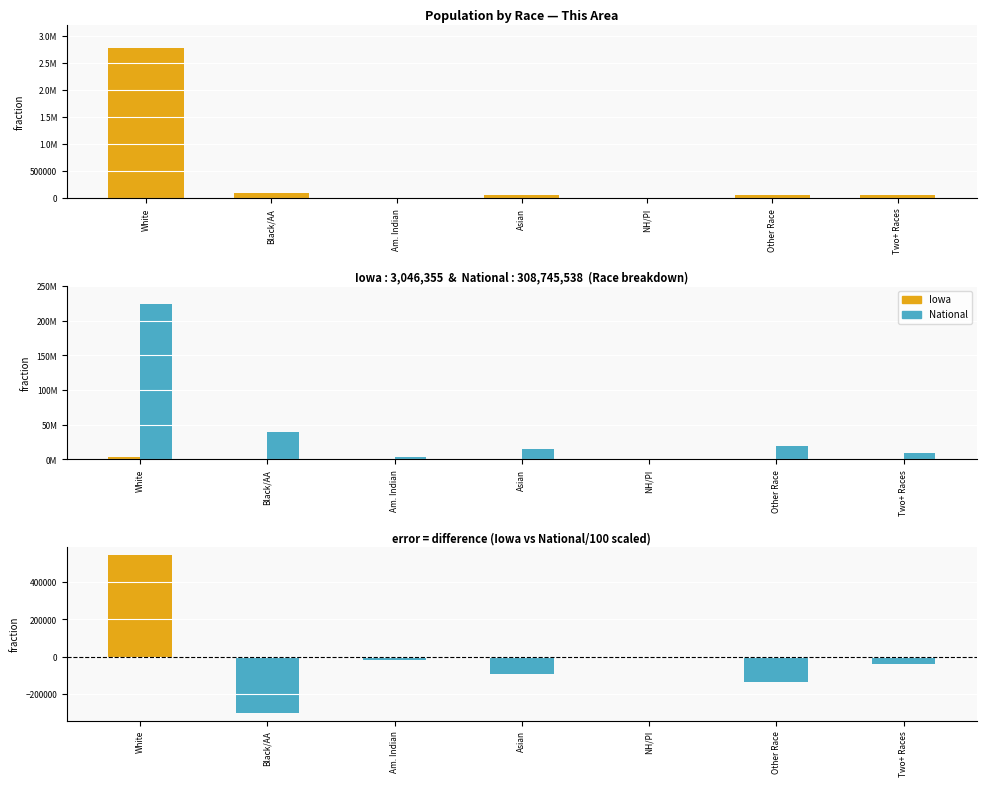

What is the sum of all National values?

308745538.0